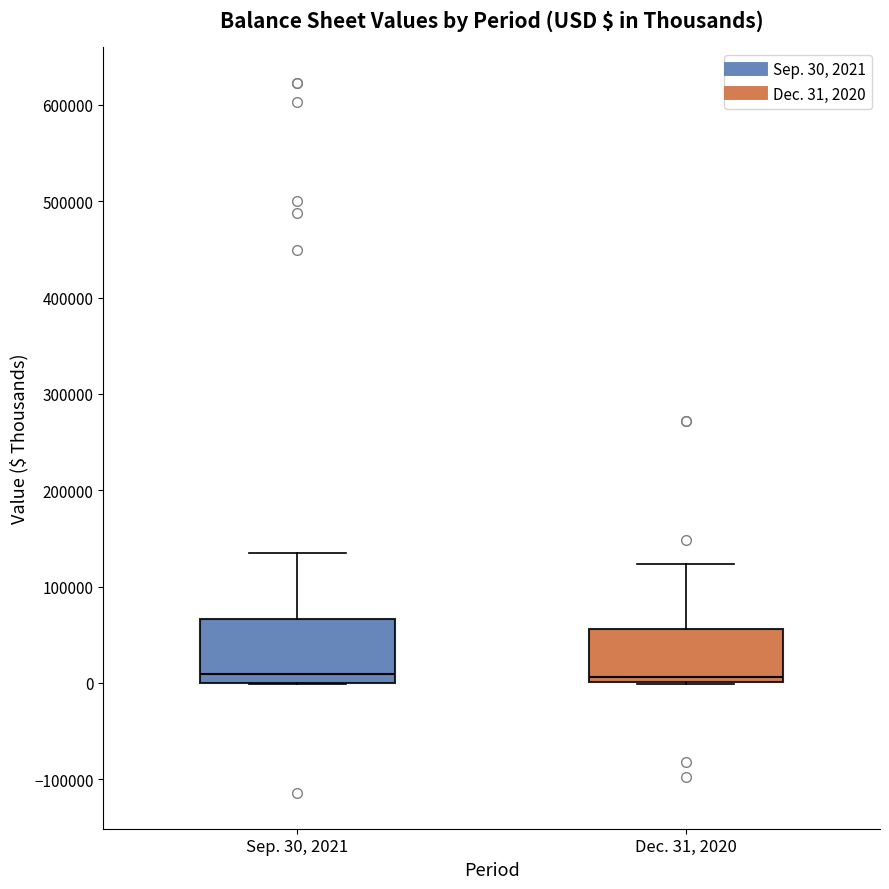

Reading left to right, transcribe this box plot: for each box, give where its median line is, the range the box spans, and where its two whiskers end, as read against the y-axis. The values are not printed on the chart, so give them approximately, as read against the axis.

Sep. 30, 2021: median 10000, box 0 to 70000, whiskers 0 to 140000
Dec. 31, 2020: median 10000, box 0 to 60000, whiskers 0 to 120000